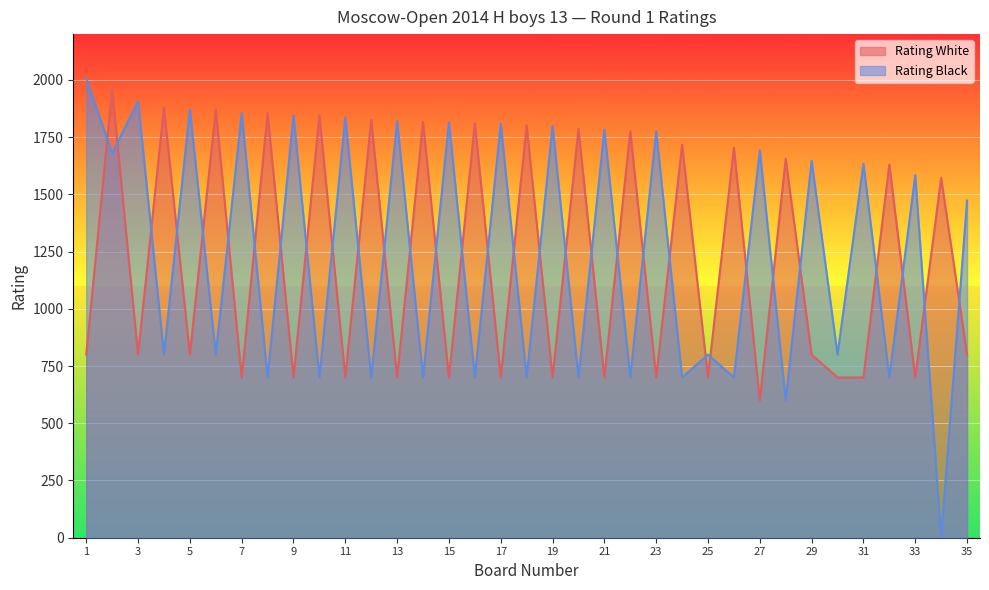

In Rating White, how many points are higher than both neighbors (excluding endpoints)?

16